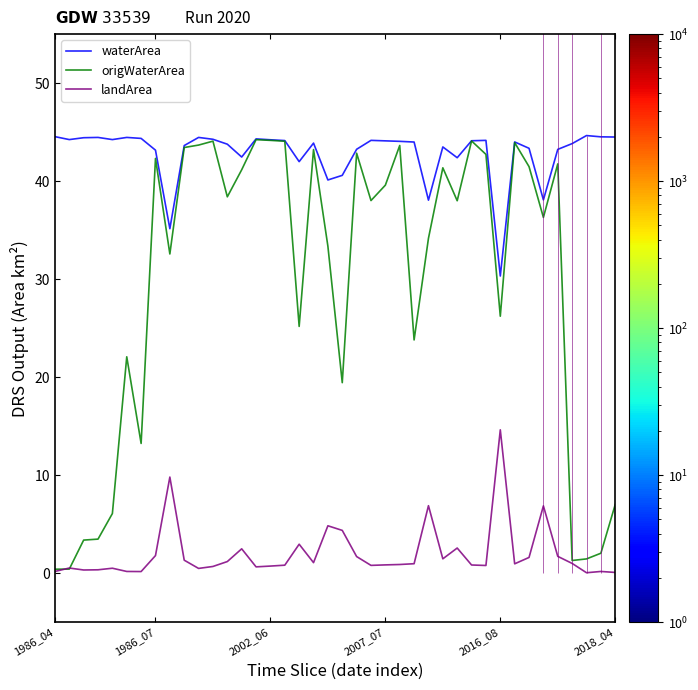

How many interior local peaks does the origWaterArea series have?

11